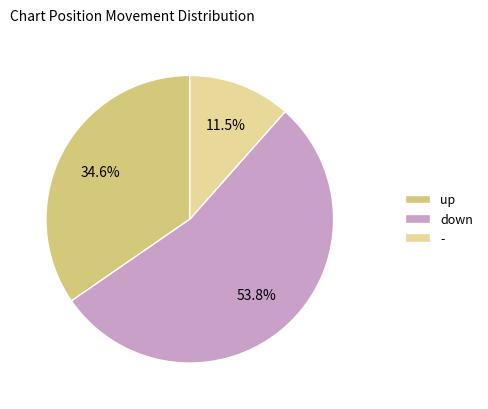

Rank the categories by value from highest to lowest.

down, up, -